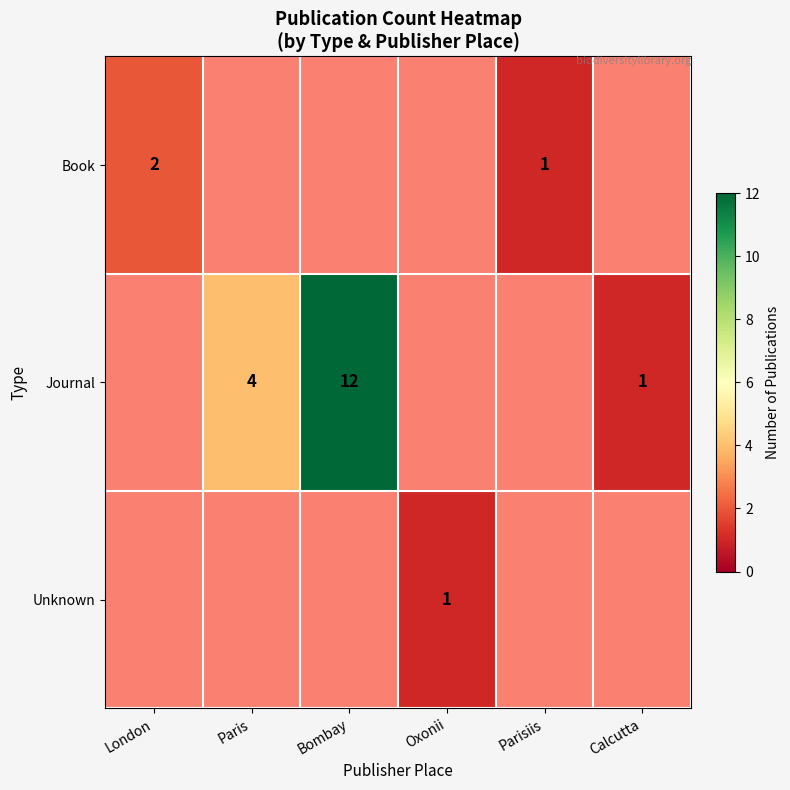

What is the sum of the Journal values at Calcutta and Paris?

5